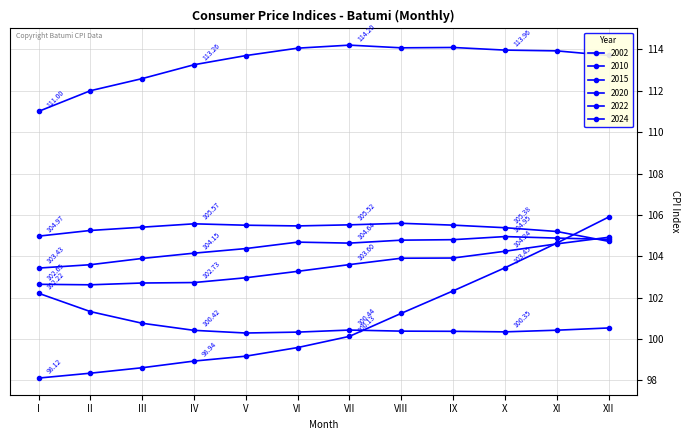

Is it true that 2022 equals 201.3 at VIII?

False